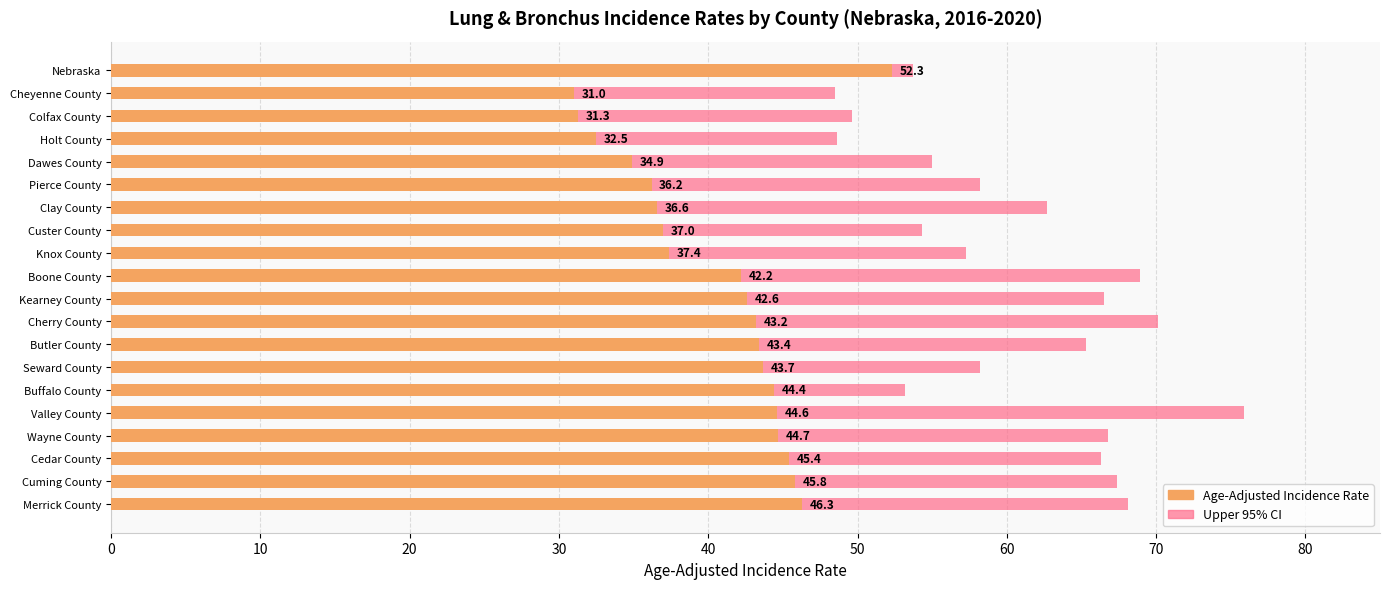

Rank the categories by Age-Adjusted Incidence Rate value from highest to lowest.

Nebraska, Merrick County, Cuming County, Cedar County, Wayne County, Valley County, Buffalo County, Seward County, Butler County, Cherry County, Kearney County, Boone County, Knox County, Custer County, Clay County, Pierce County, Dawes County, Holt County, Colfax County, Cheyenne County